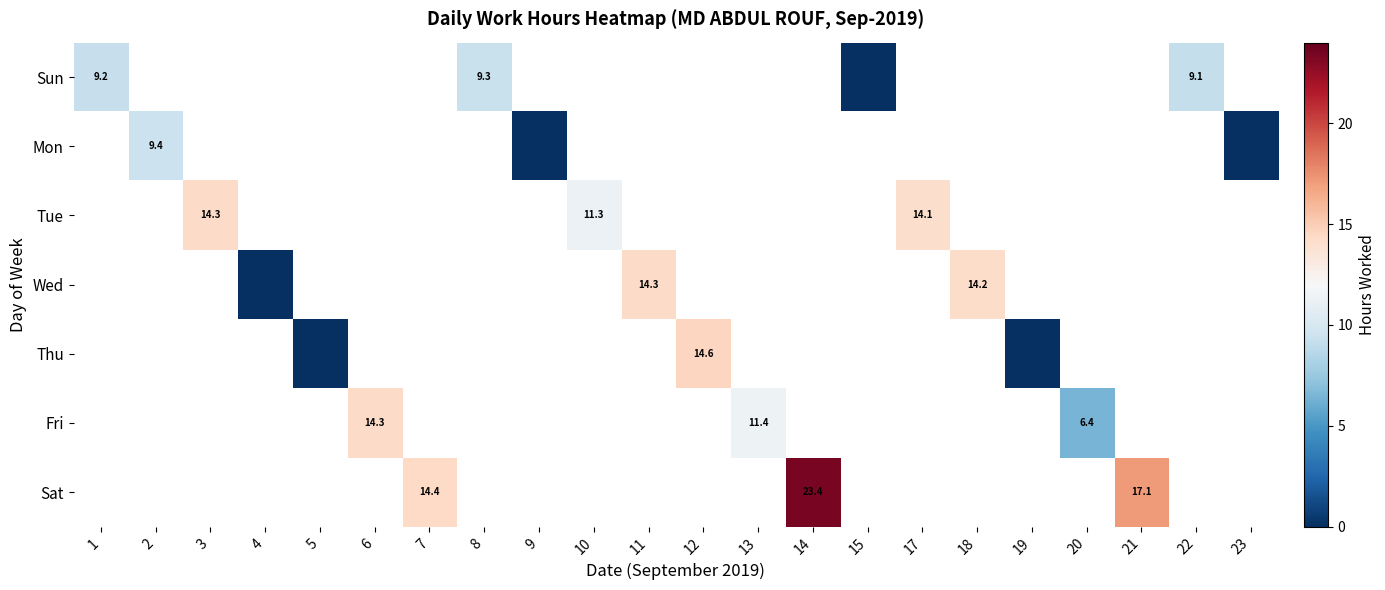

List the series in order of their peak value, highest first.

Sat, Thu, Wed, Fri, Tue, Mon, Sun